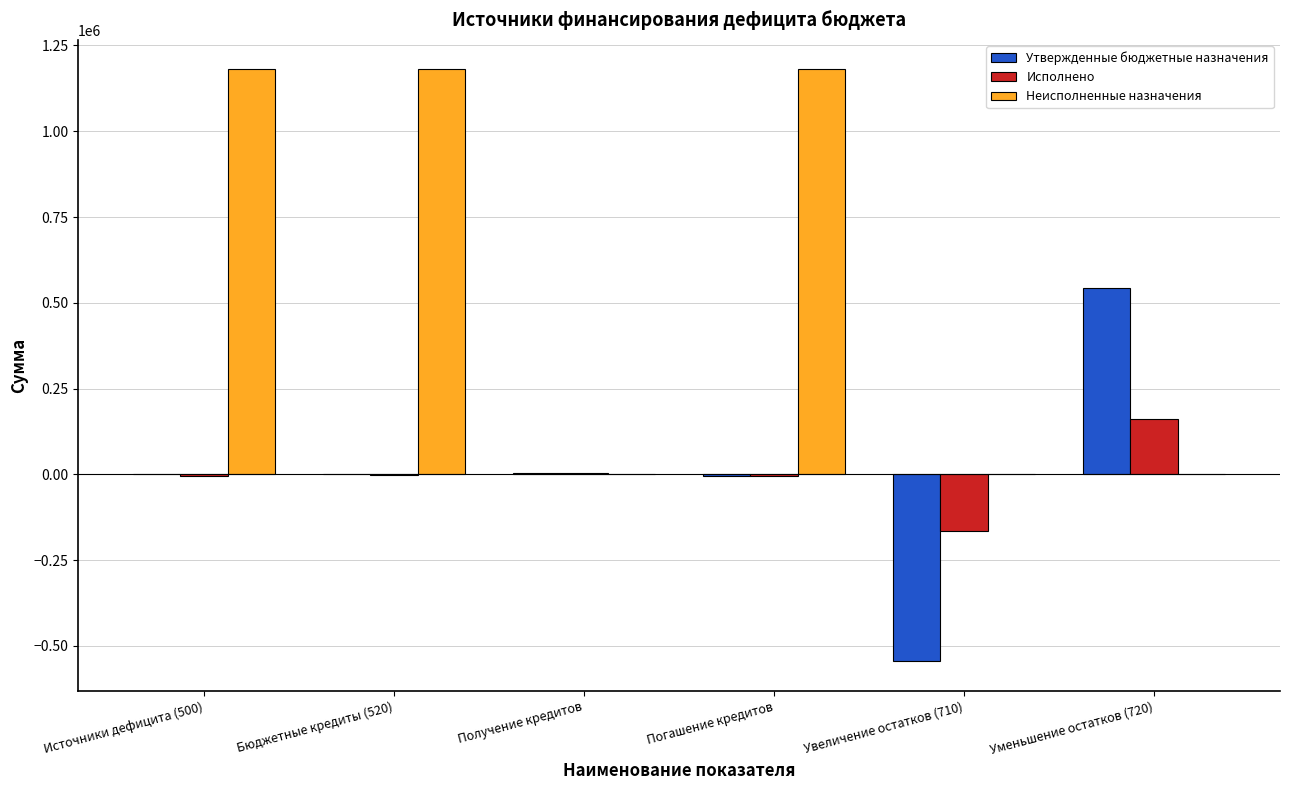

How many data points does each series have?

6